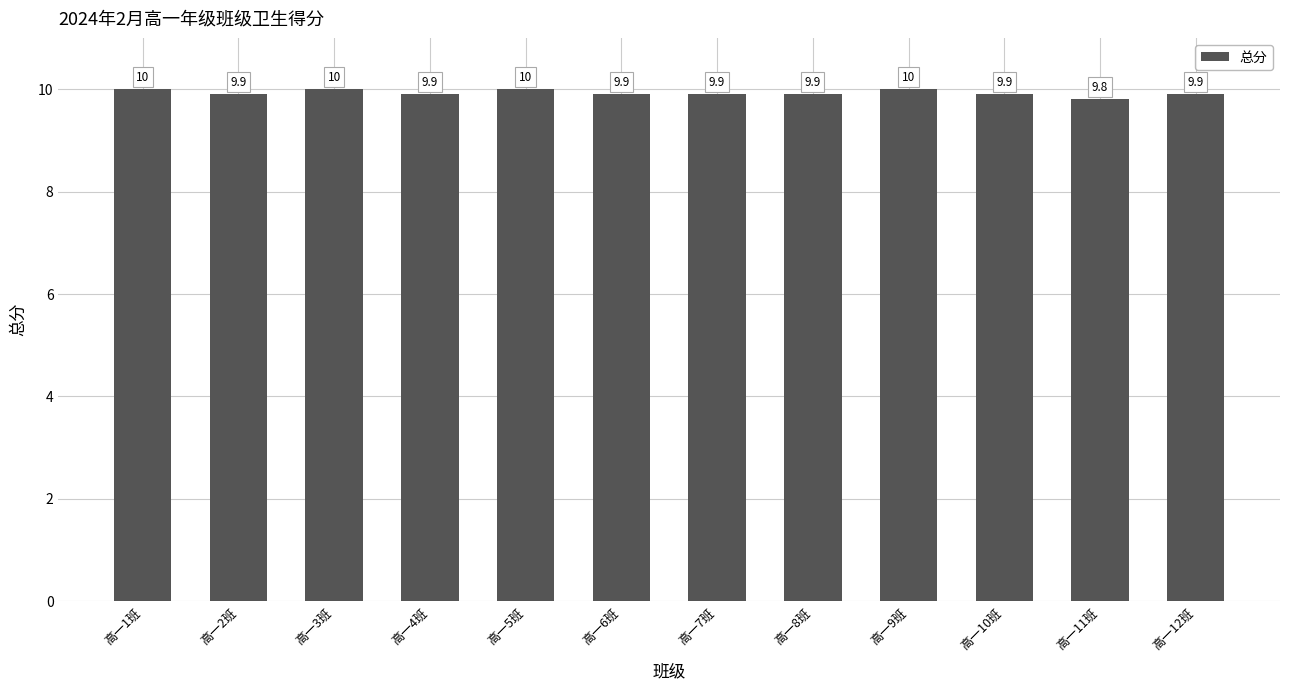

What is the ratio of the value at 高一2班 to the value at 高一8班?

1.0